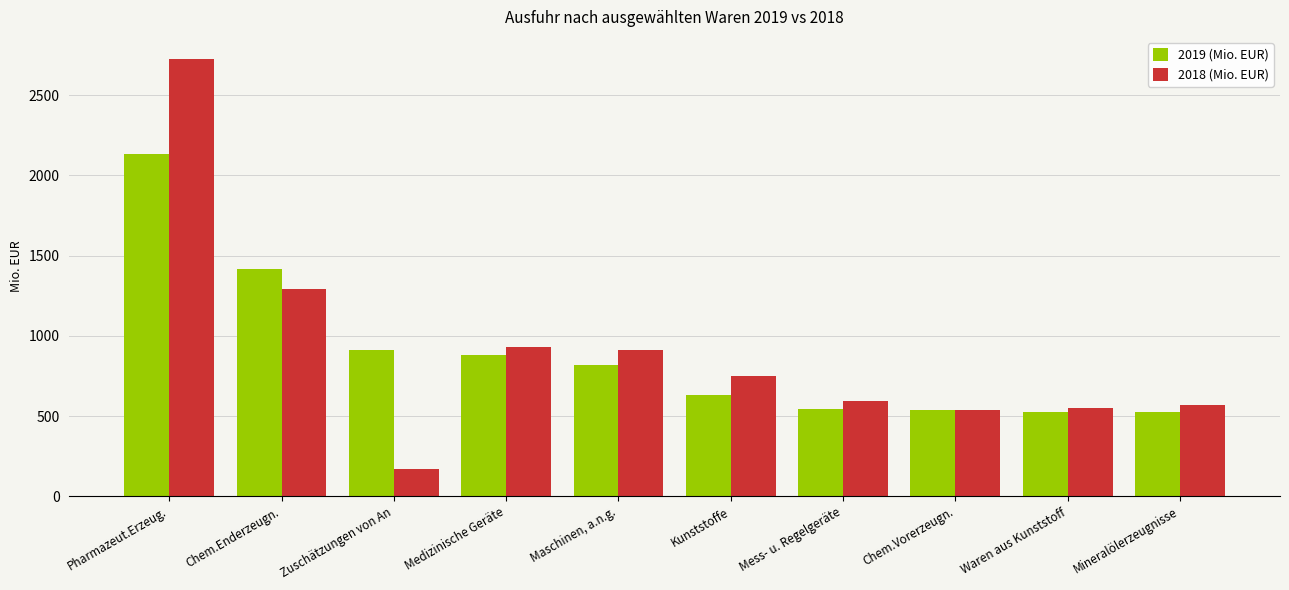

What is the sum of the 2019 (Mio. EUR) values at Medizinische Geräte and Mess- u. Regelgeräte?

1425.9